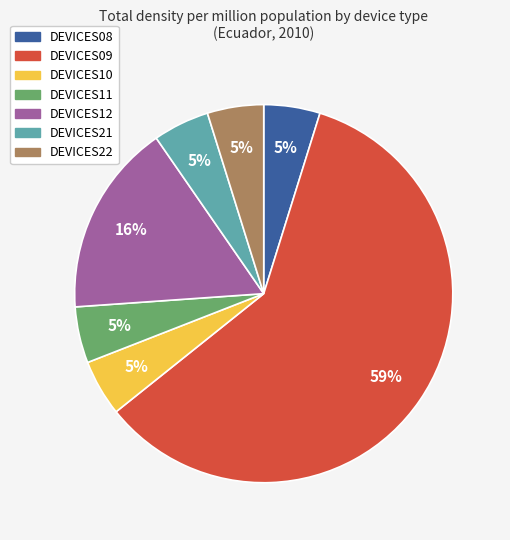

How many segments does this pie chart have?

7